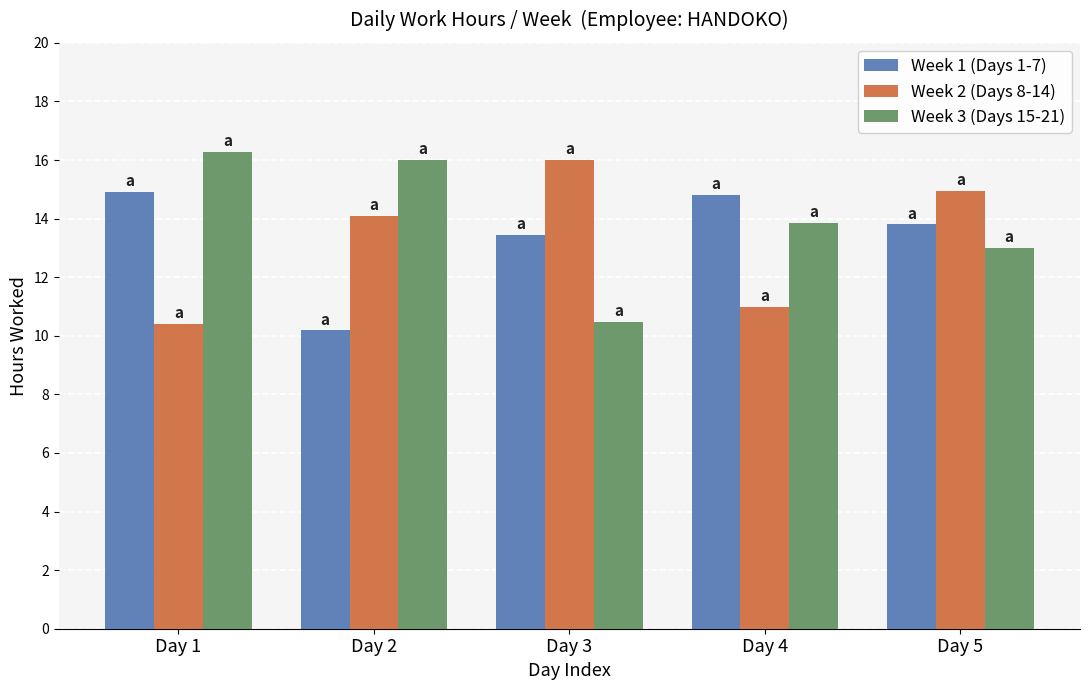

The Week 1 (Days 1-7) series shows 6.3 at Day 4. True or false?

False